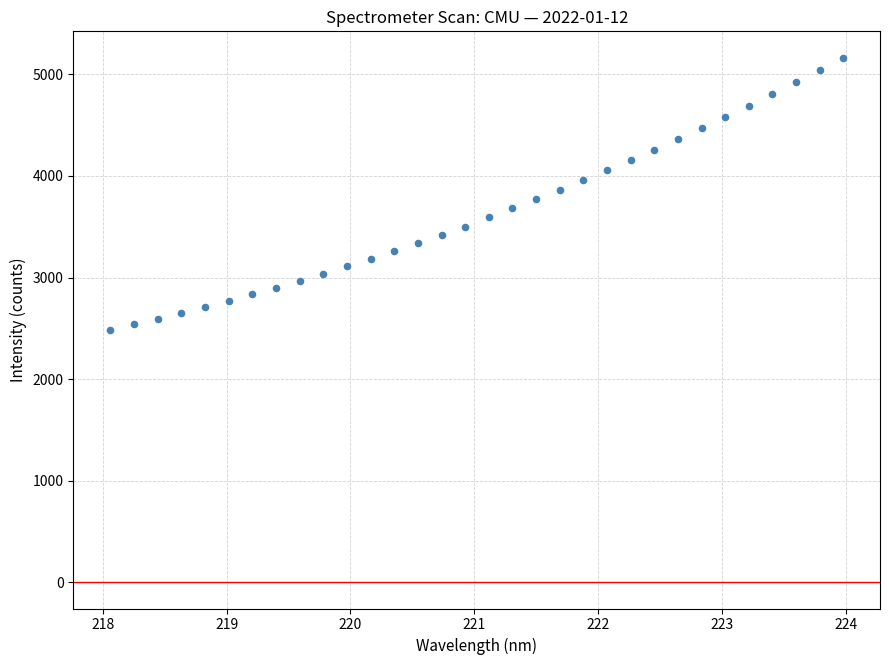

What is the range of Y values (max minus min)?

2677.6